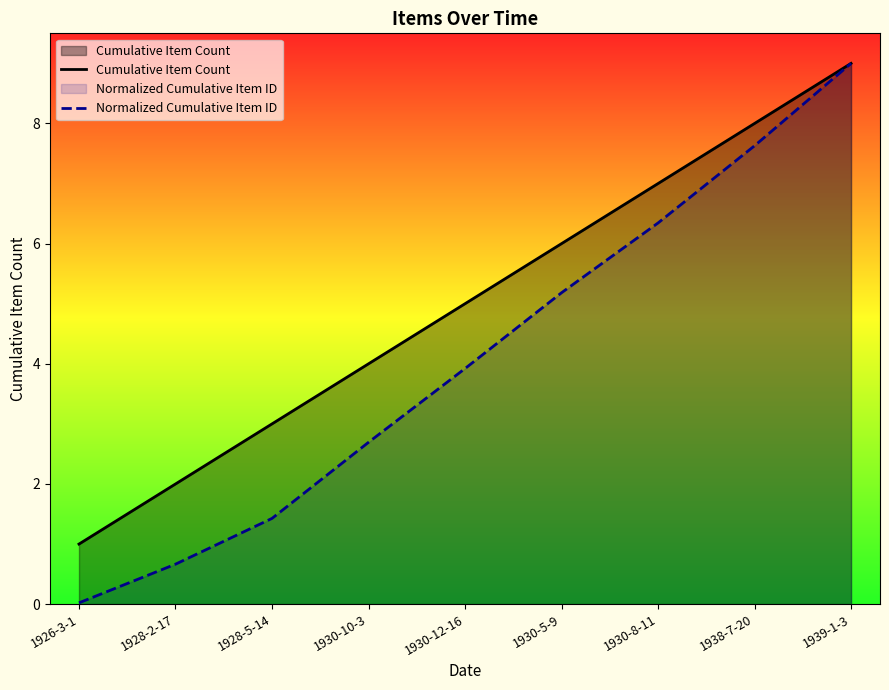

At which category is the sum across all series the highest?

1939-1-3